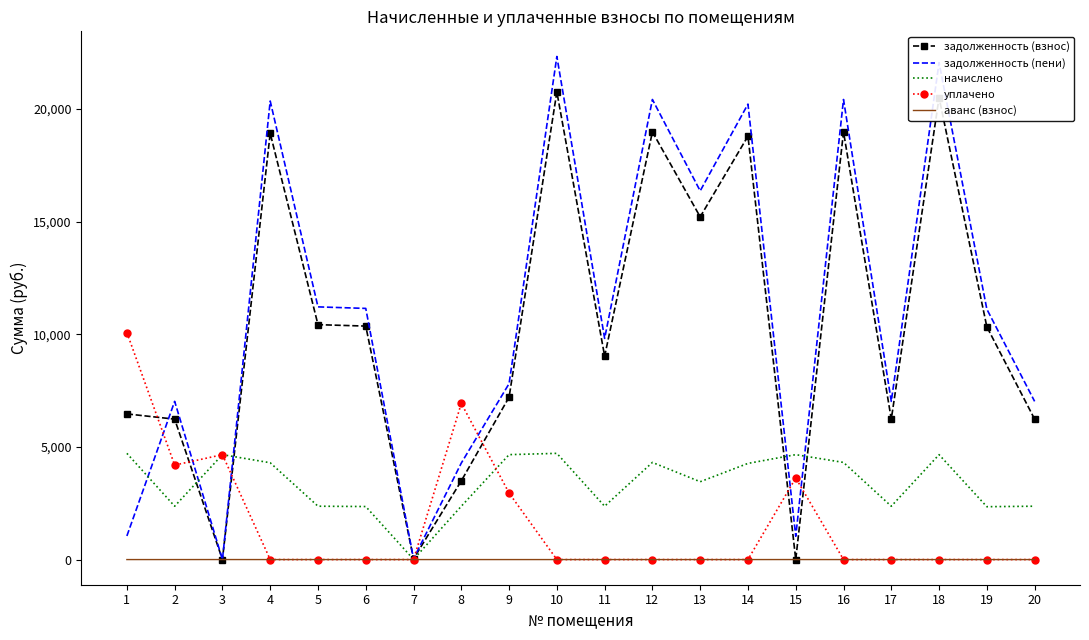

True or false: начислено has a value of 2368.8 at 8.

True